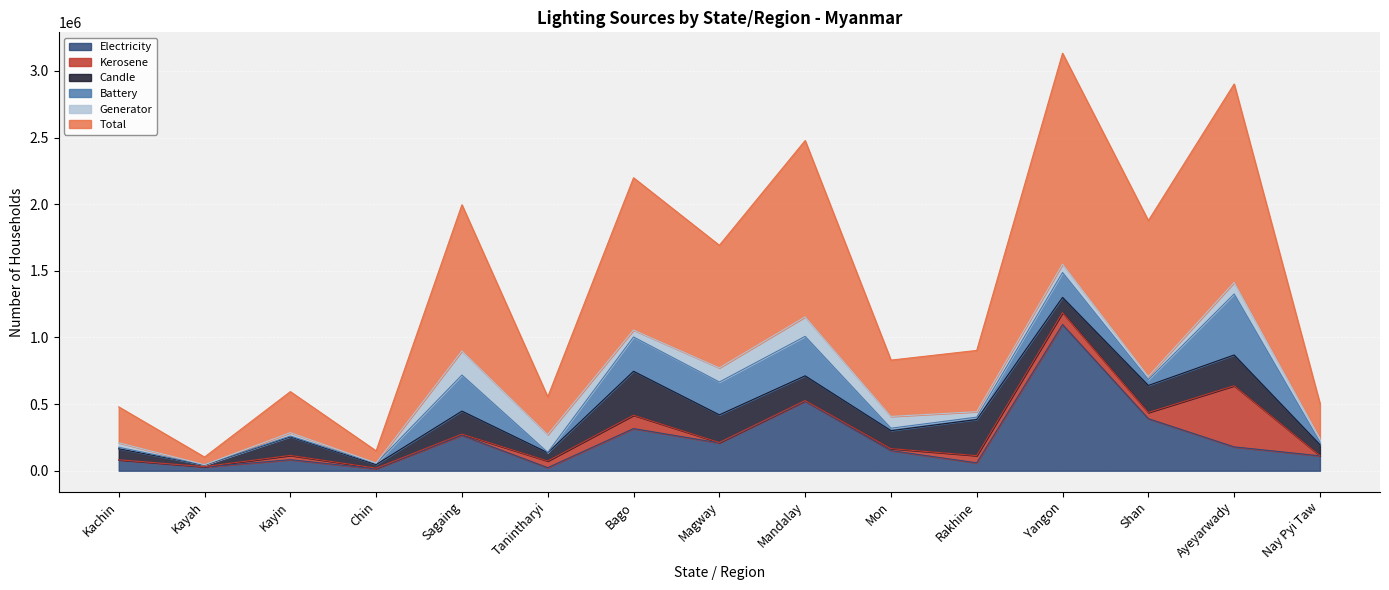

How many data points in light_kero are less than 14958?

7